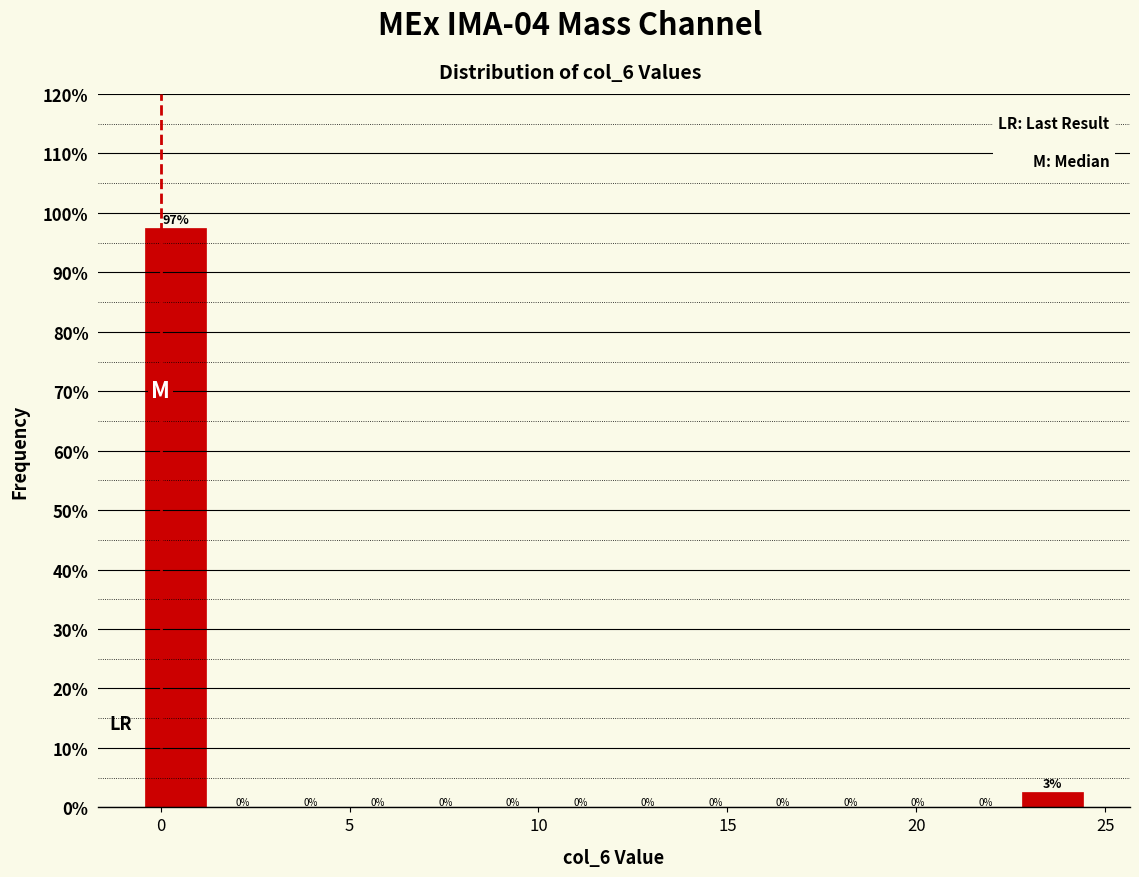

Around what value on the x-axis is the tallest bar? Give the approximate position of its centre, as read against the axis.

0.5